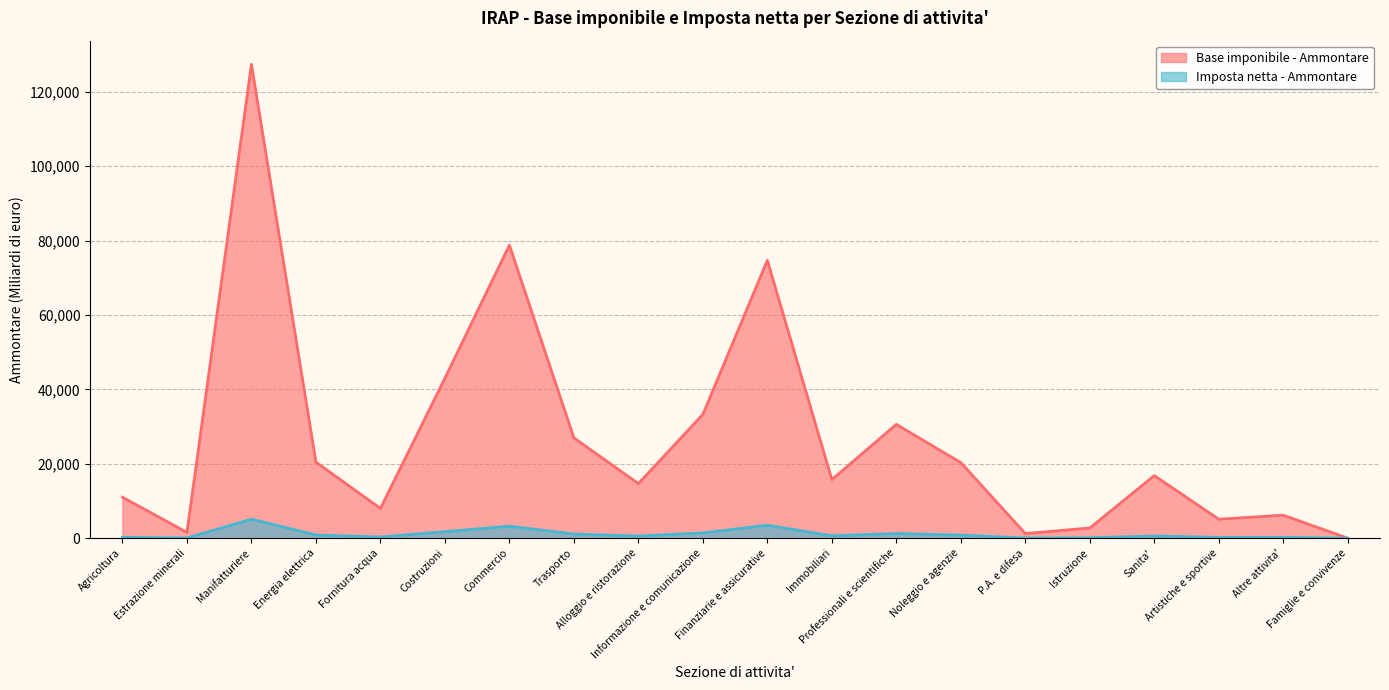

At which label does Ammontare (Base imponibile) reach its peak?

Manifatturiere